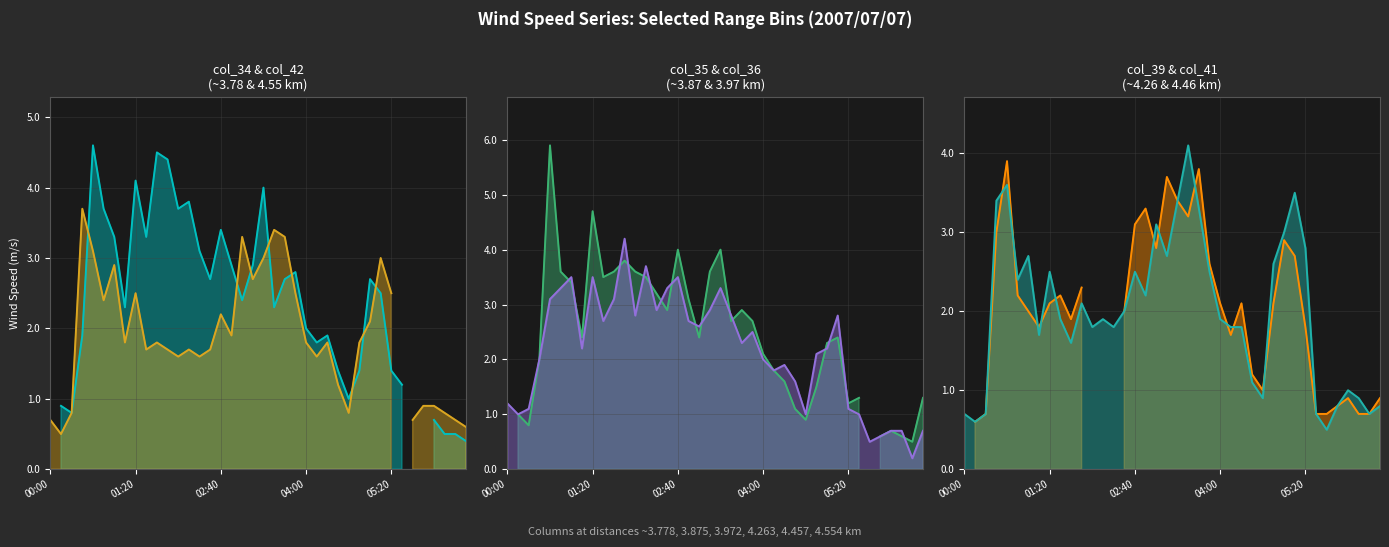

Is the value of col_42 (4.554) line at 24 greater than the value of col_34 (3.778) line at 27?

Yes